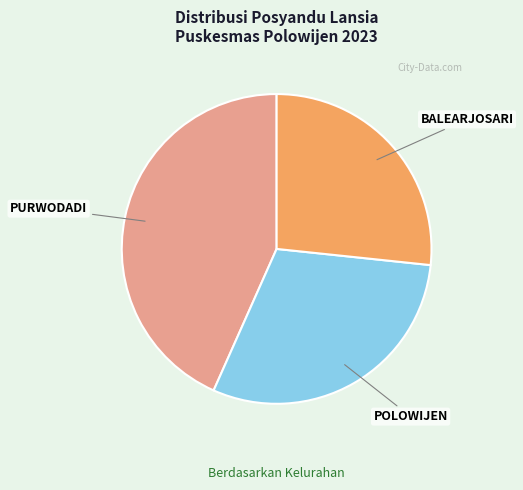

Is there a majority slice in this chart?

No